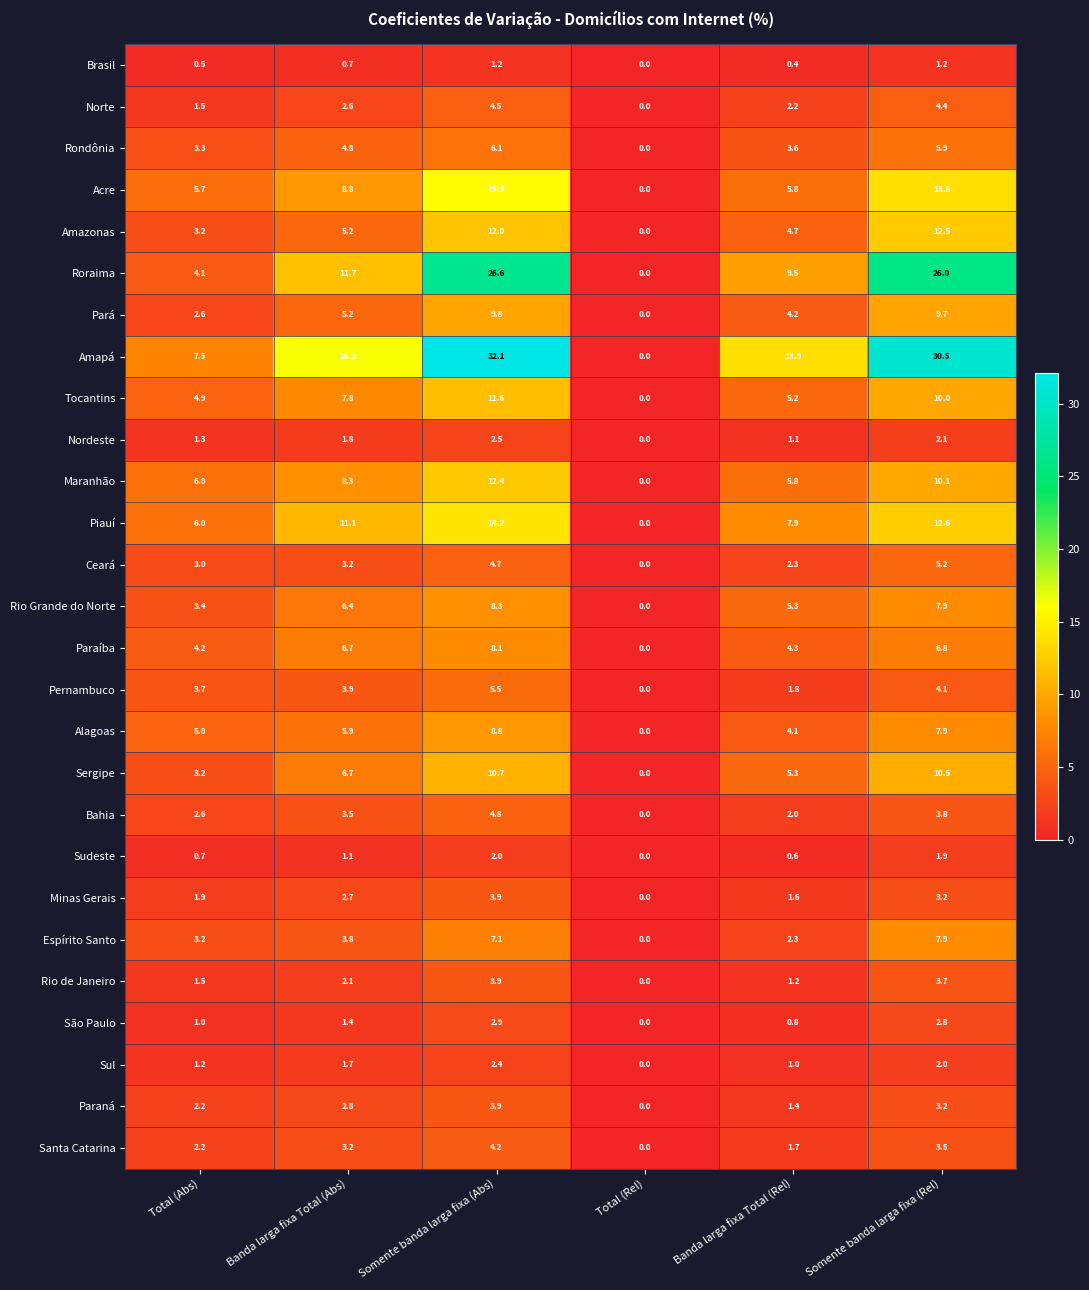

The Acre series shows 13.8 at Somente banda larga fixa (Rel). True or false?

True